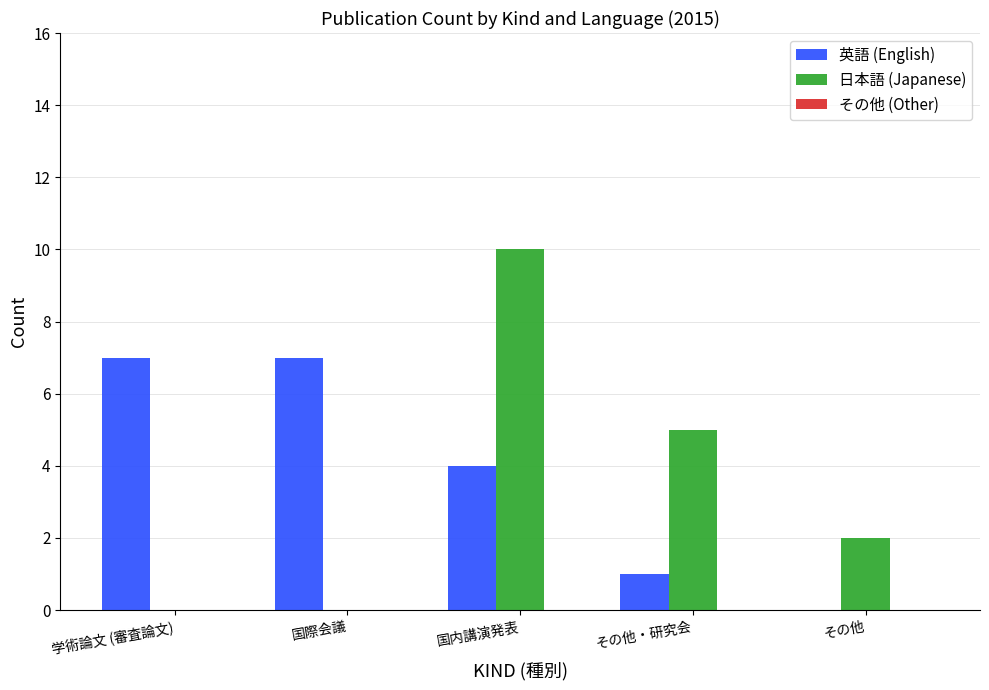

Which series has the widest spread of values?

日本語 (Japanese)